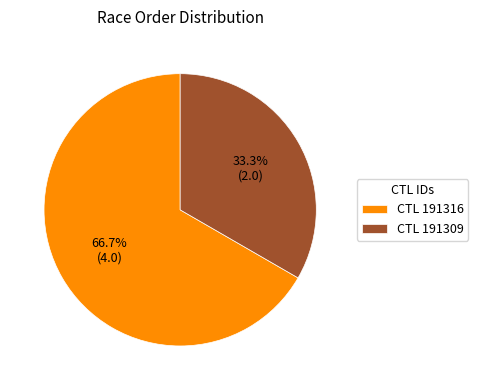

Is there a majority slice in this chart?

Yes